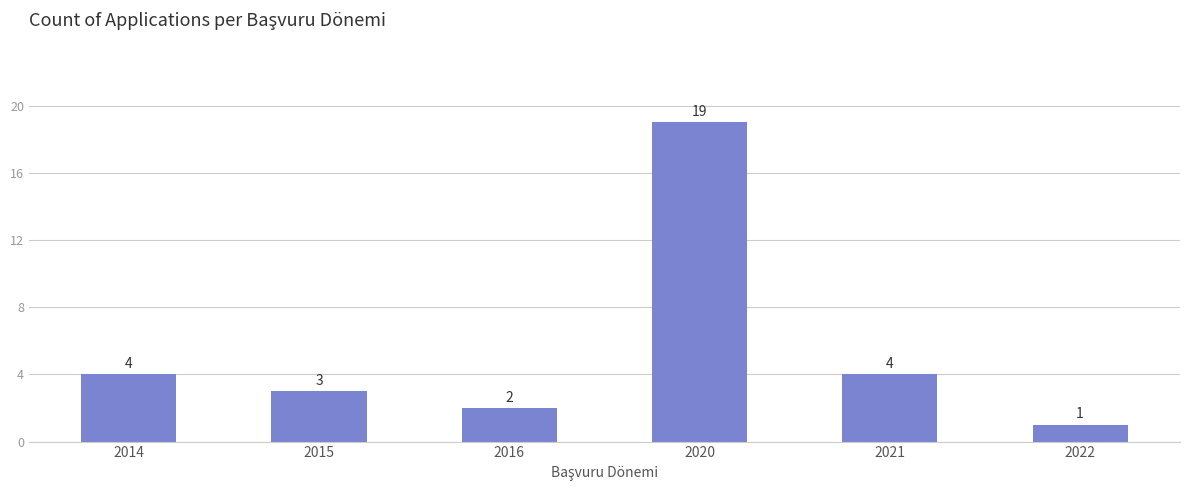

Is it true that the value at 2016 is 2?

True